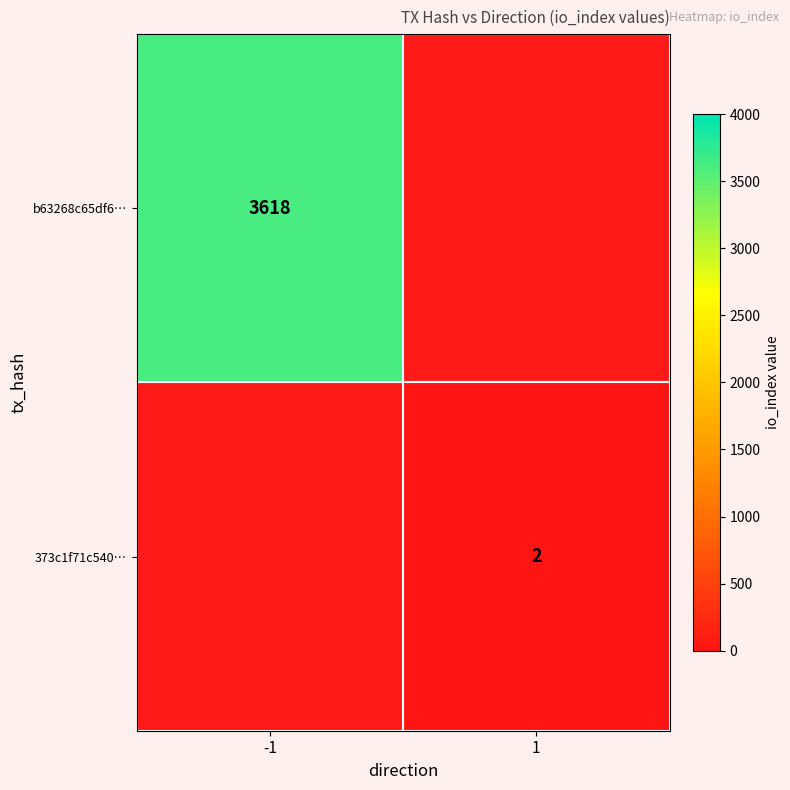

Is the value of 373c1f71c540… at 1 greater than the value of b63268c65df6… at -1?

No